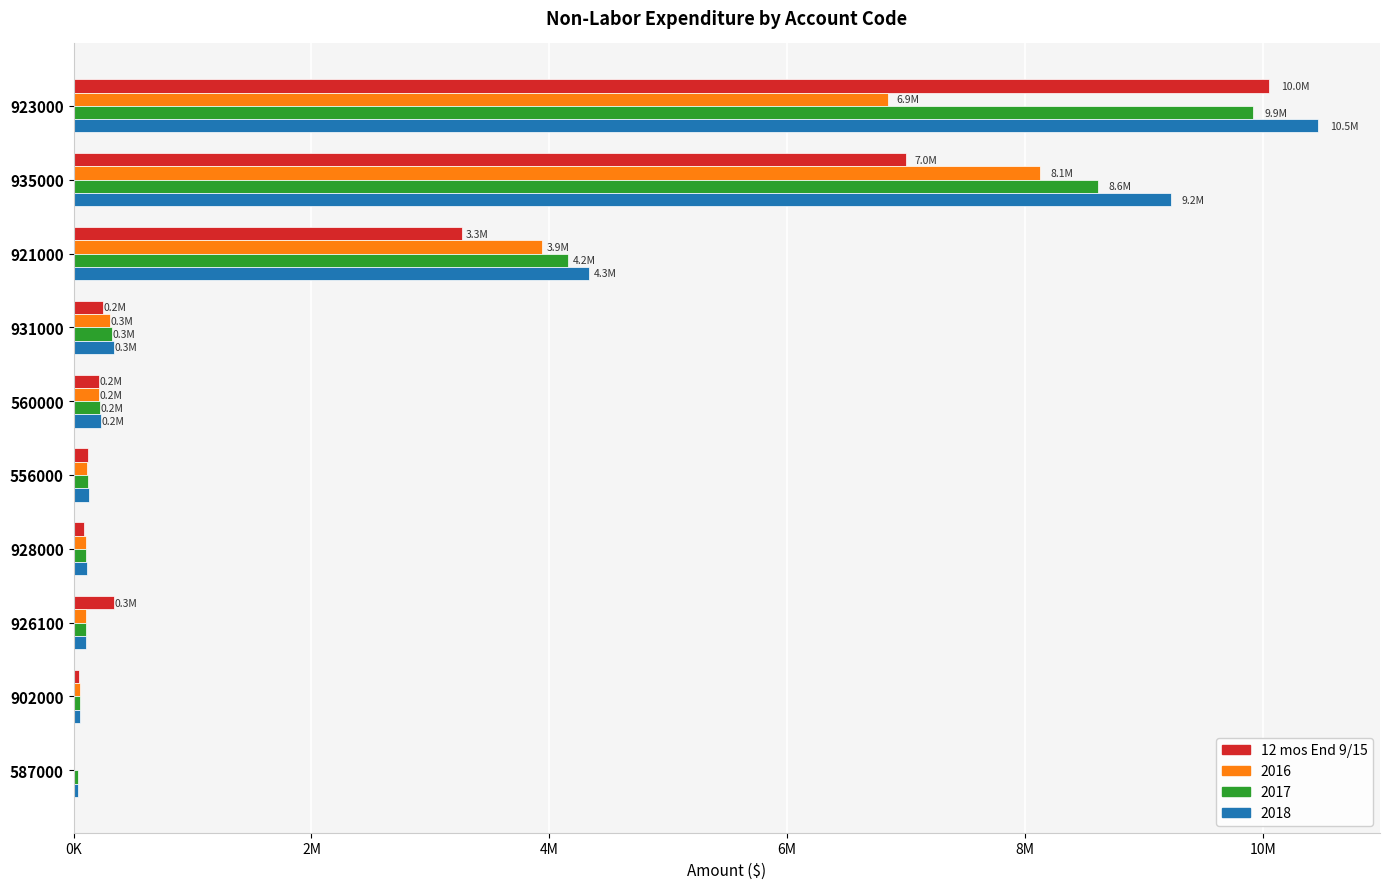

What are all the series names shown in the legend?

12 mos End 9/15, 2016, 2017, 2018